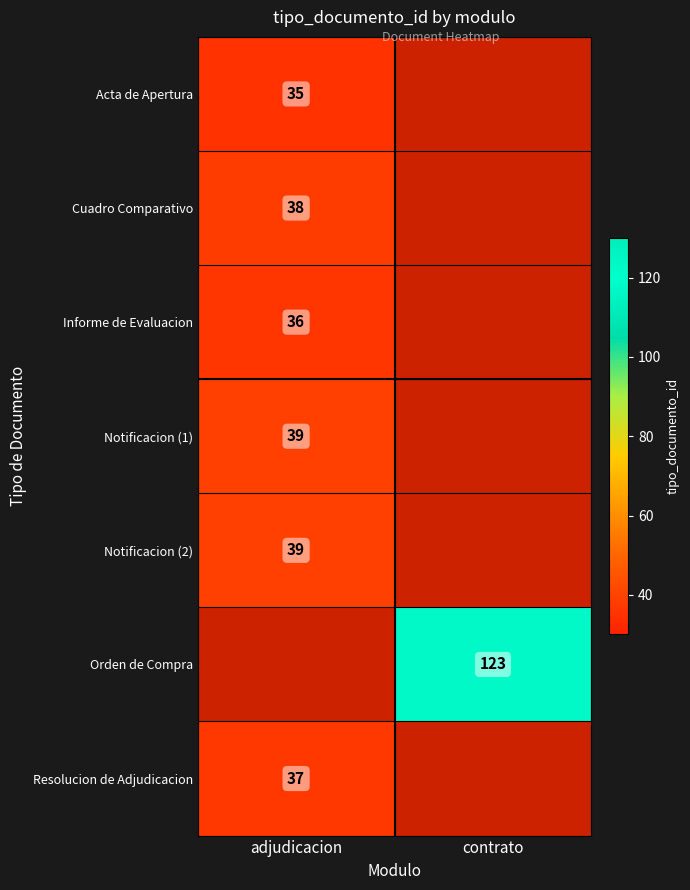

Is it true that Orden de Compra equals 206 at contrato?

False